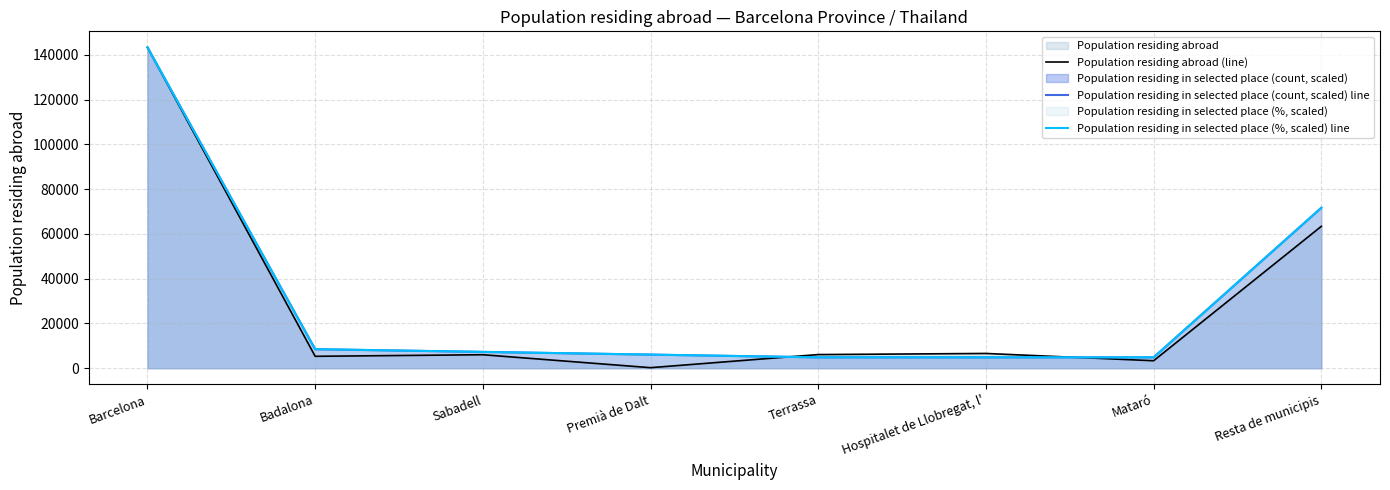

What is the spread (max minus min) of values at Badalona?

3185.2